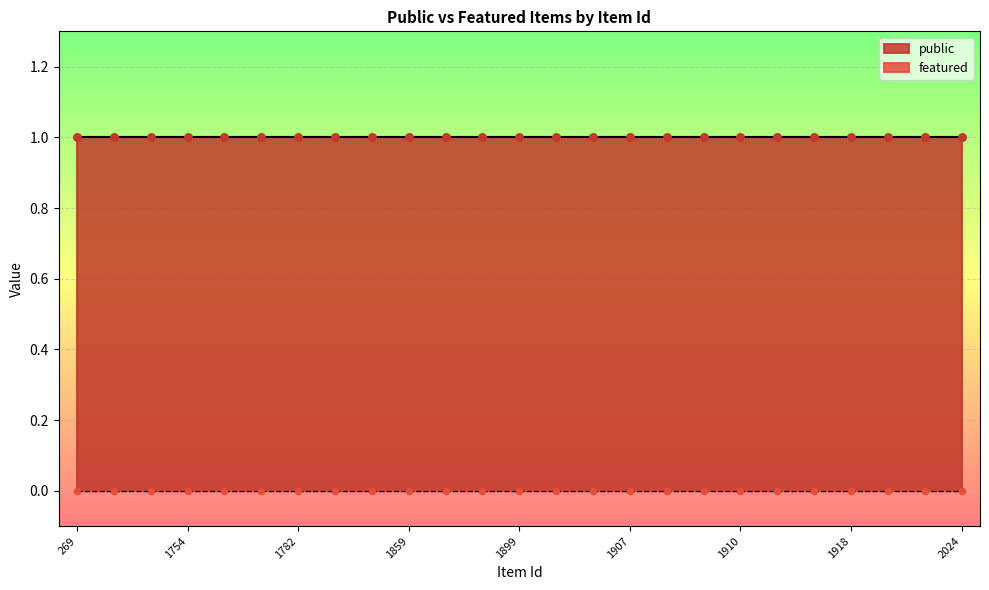

Which series reaches the minimum Y coordinate?

featured